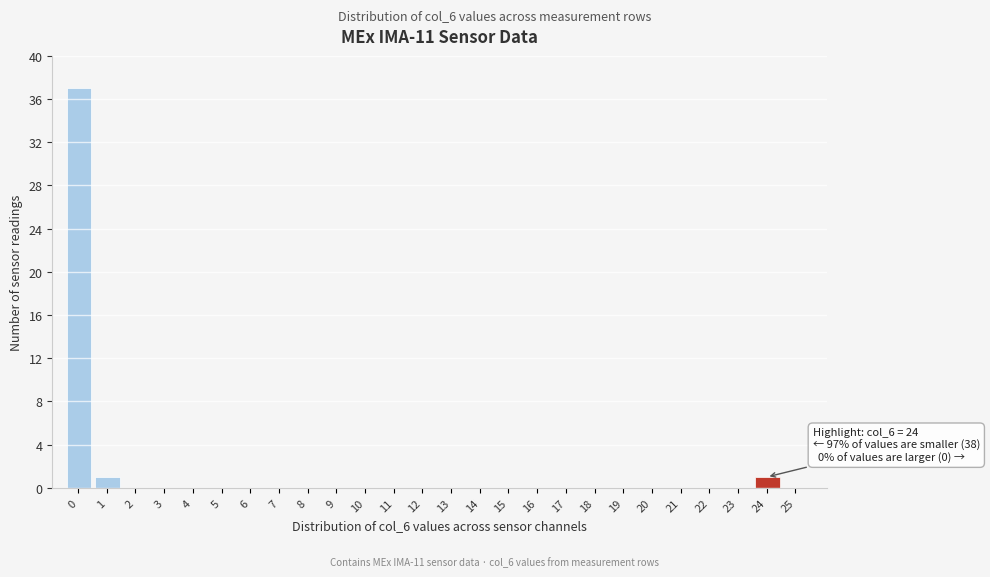

Reading left to right, list all the values displayed in this chart.

0=37	1=1	2=0	3=0	4=0	5=0	6=0	7=0	8=0	9=0	10=0	11=0	12=0	13=0	14=0	15=0	16=0	17=0	18=0	19=0	20=0	21=0	22=0	23=0	24=1	25=0